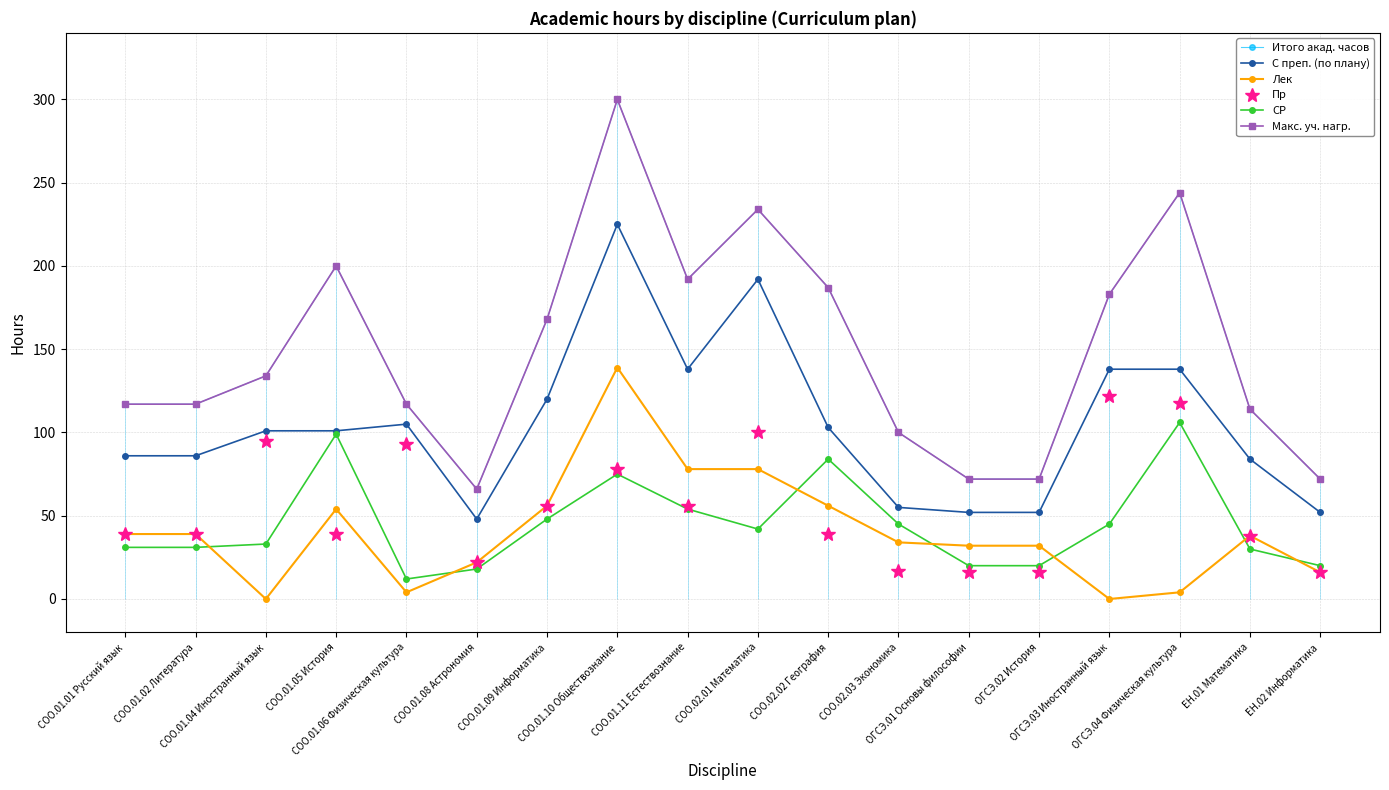

How many data points does each series have?

18